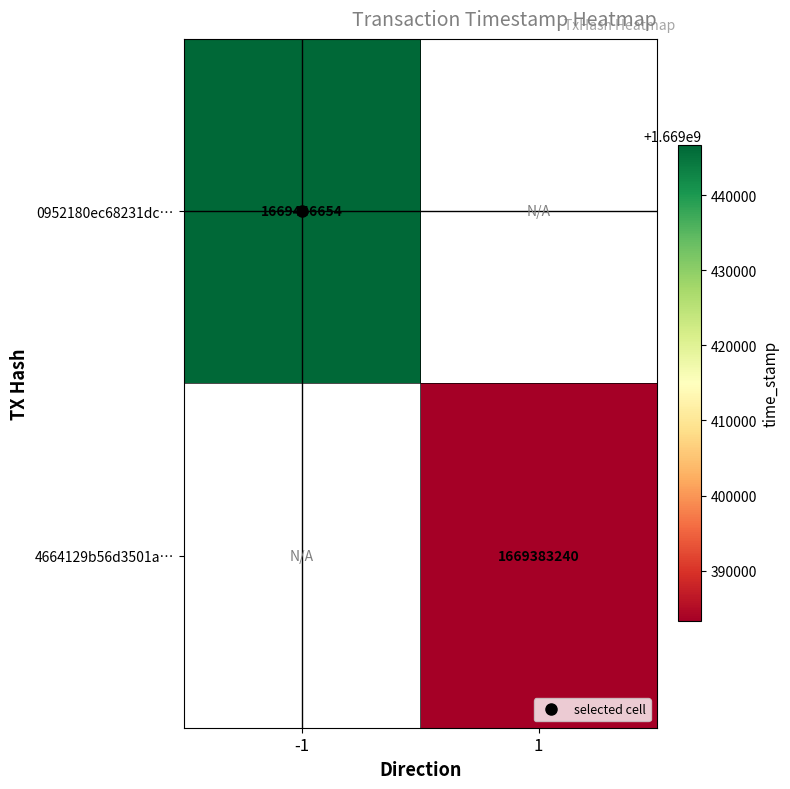

Which series has the largest range (max minus min)?

0952180ec68231dc…